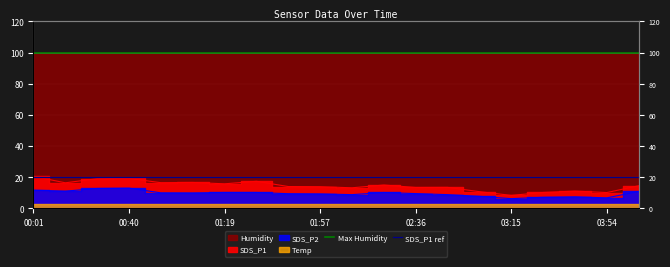

True or false: Max Humidity has a value of 67.1 at 00:40.

False